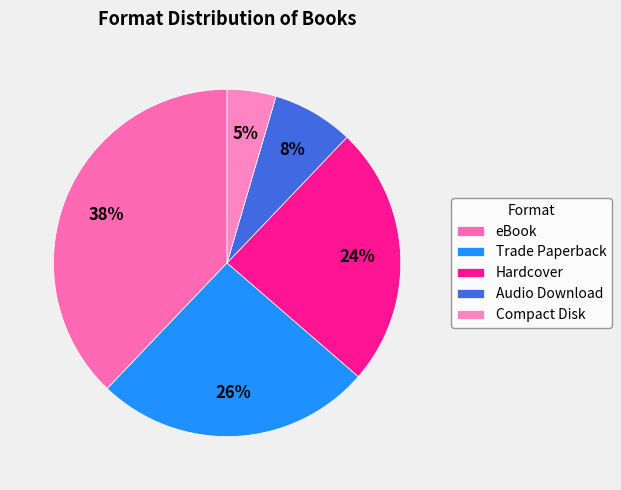

Do Compact Disk and Audio Download together represent more than half of the pie?

No